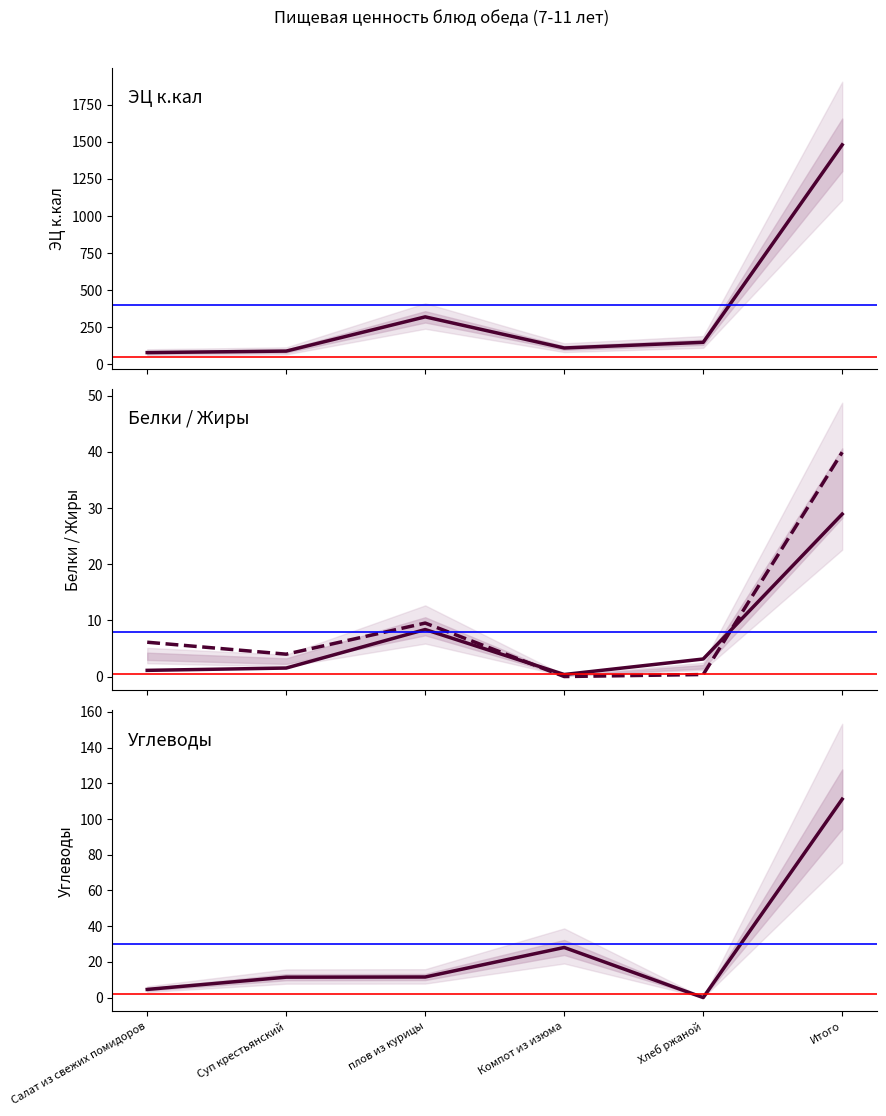

Which series changed the most between Компот из изюма and Хлеб ржаной?

ЭЦ к.кал